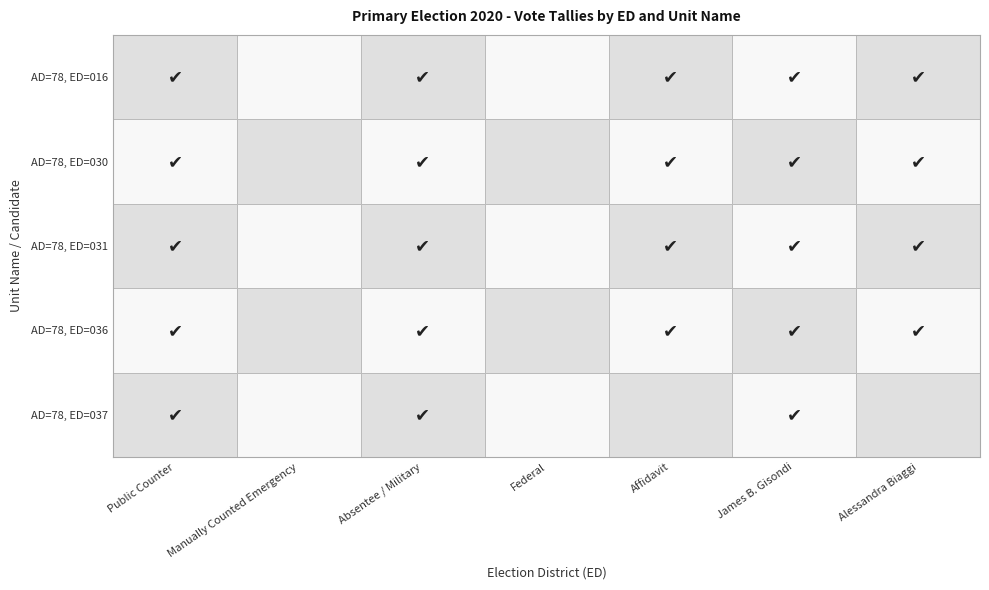

The AD=78, ED=030 series shows 66 at Public Counter. True or false?

True